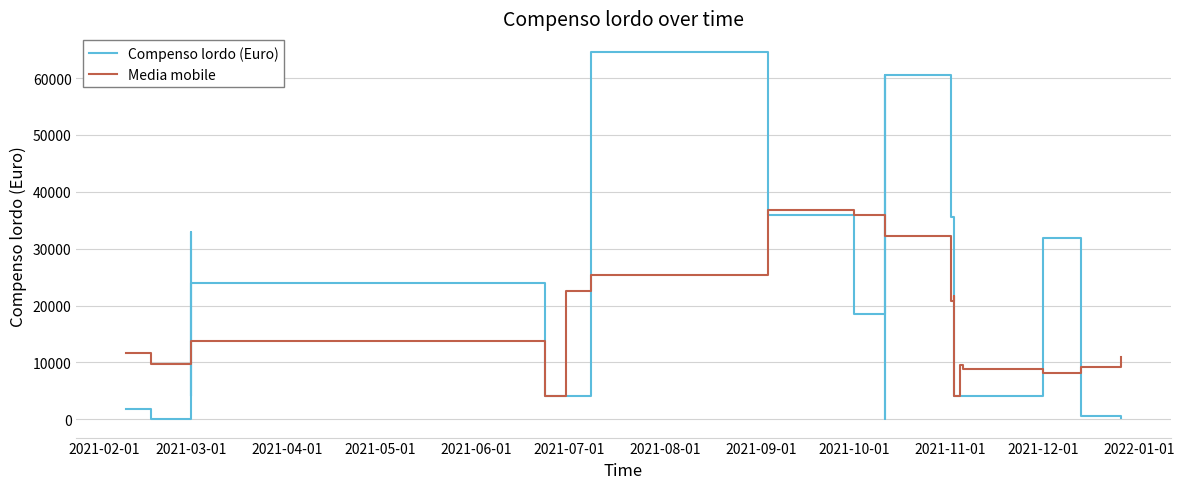

What is the lowest value of the Media mobile series?

4000.0